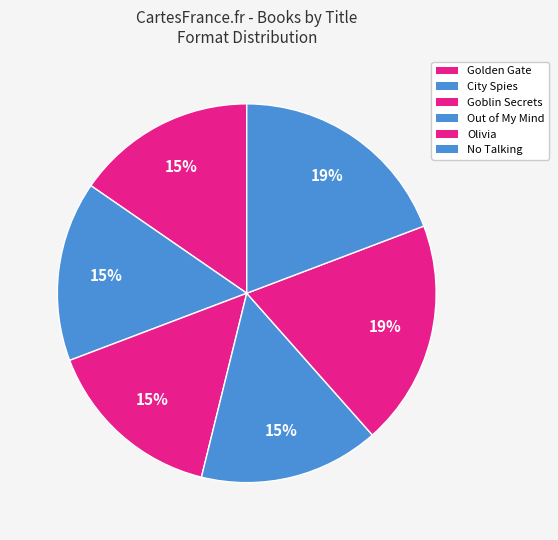

Count the number of slices in the pie.

6